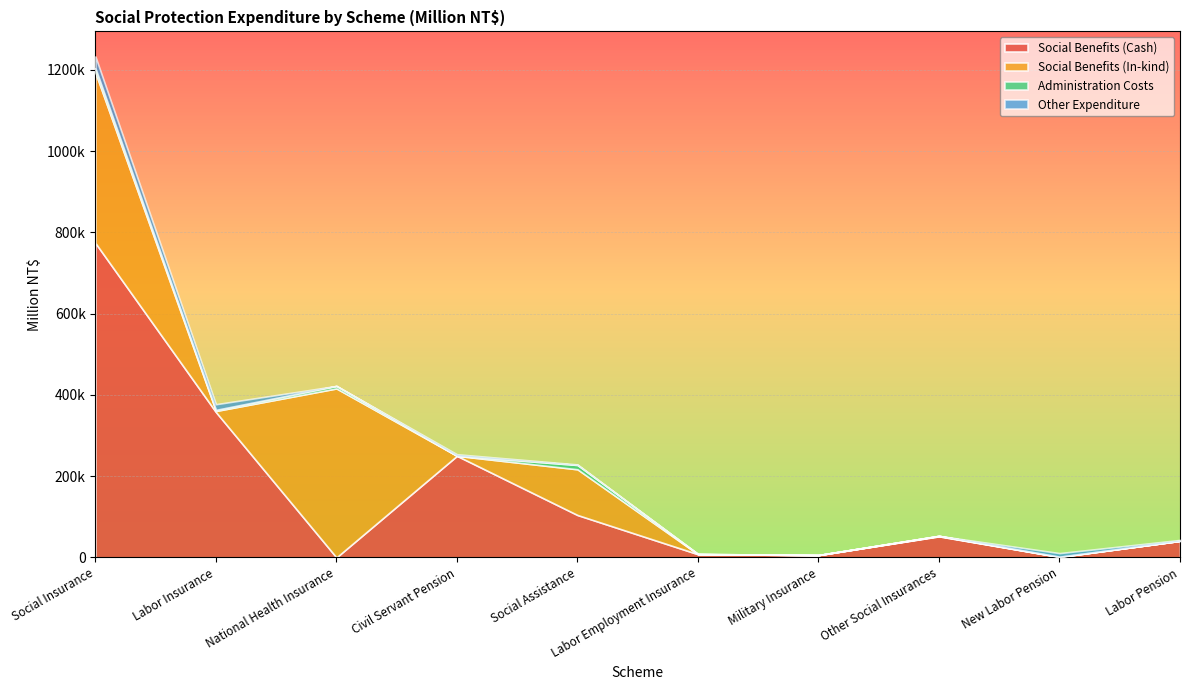

What position from the right is Social Assistance?

6